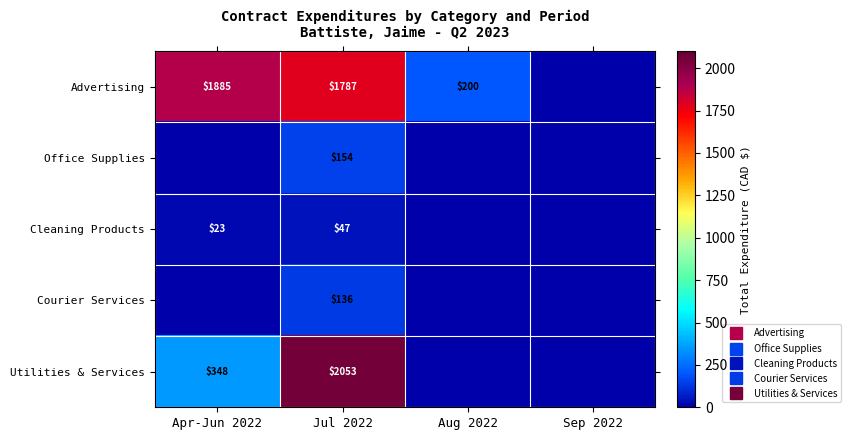

Which label corresponds to the largest value in the chart?

Jul 2022